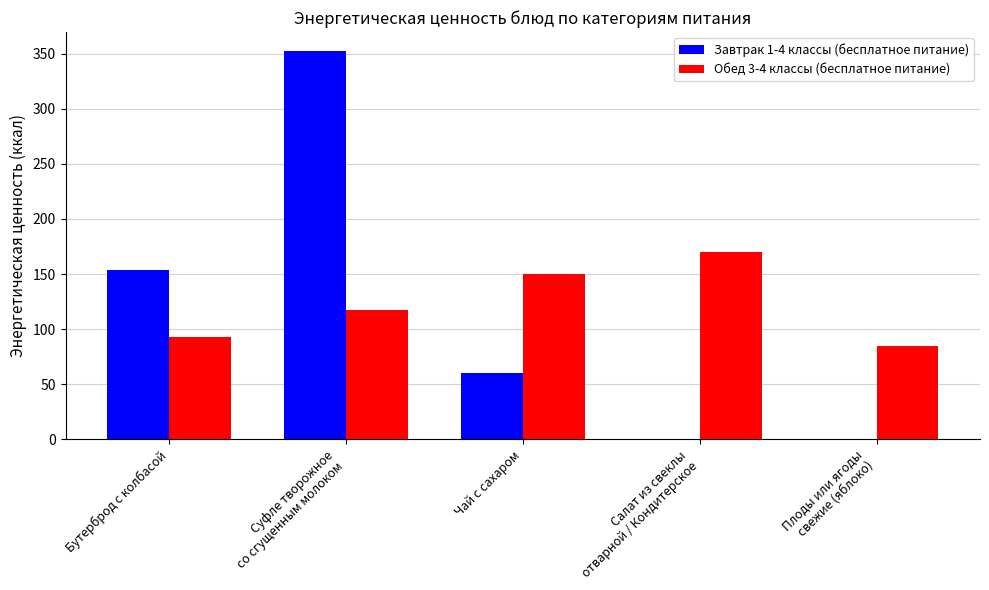

What value does the Завтрак 1-4 классы (бесплатное питание) series have at Бутерброд с колбасой?

154.0